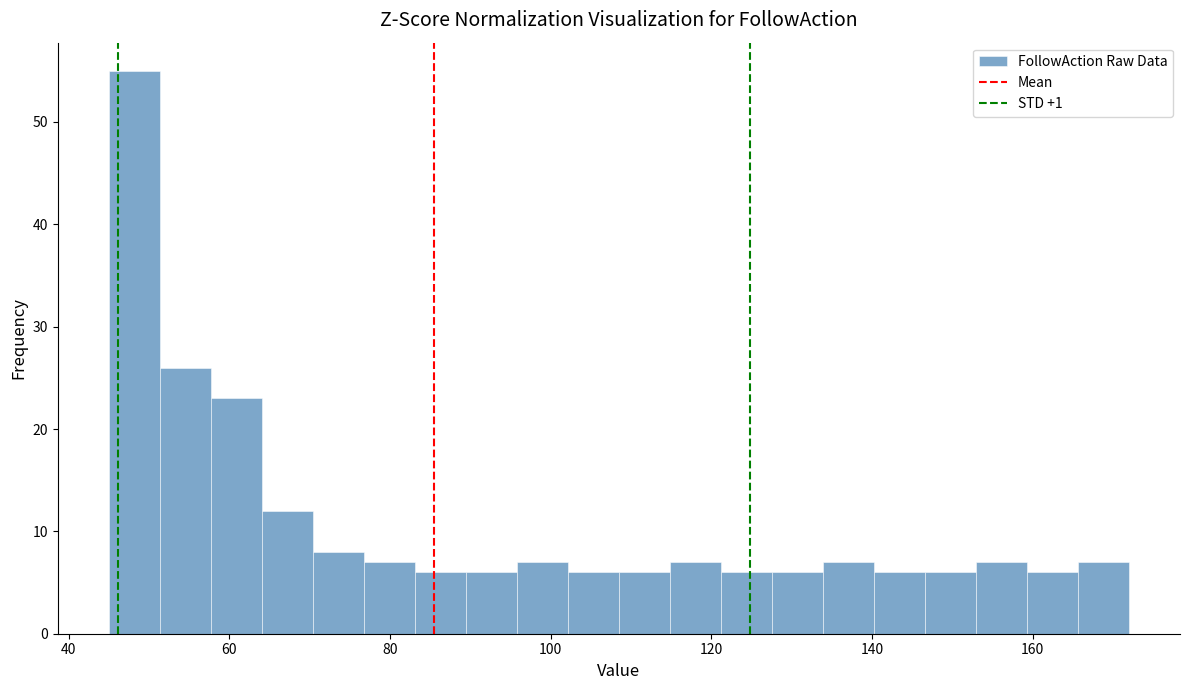

Read against the x-axis, roughly where is the centre of the tallest bar?

48